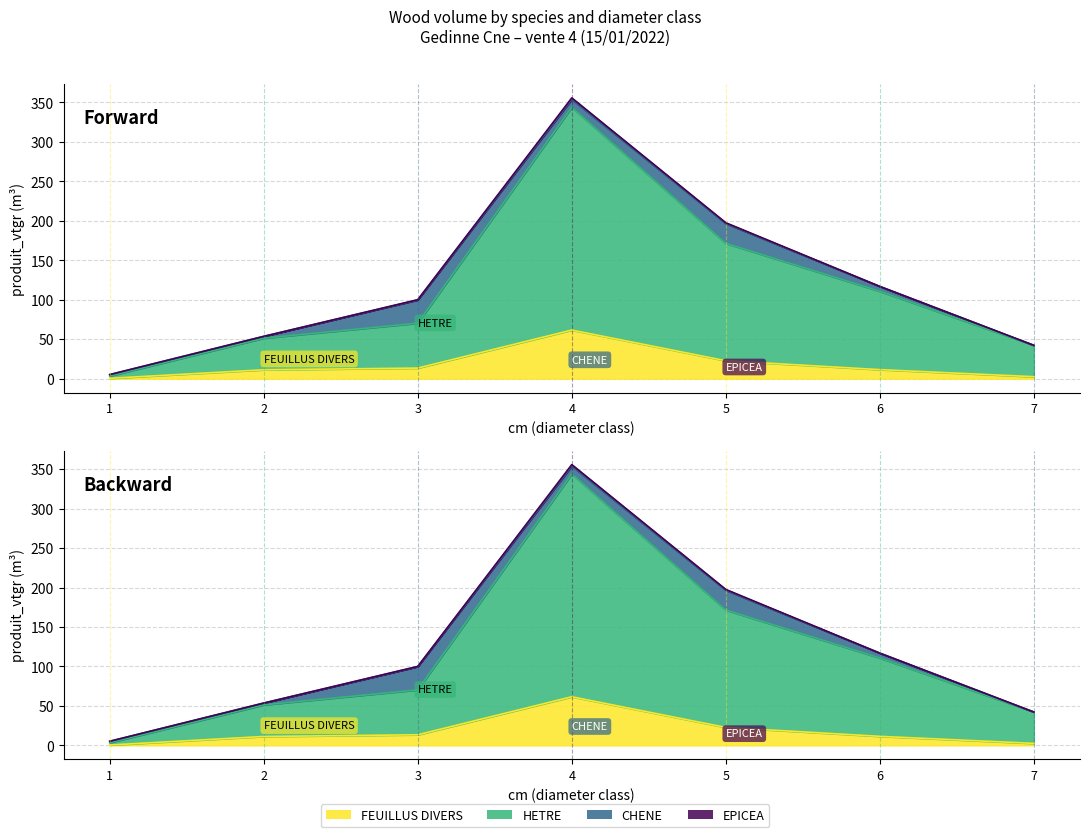

True or false: FEUILLUS DIVERS and HETRE intersect in this chart.

False